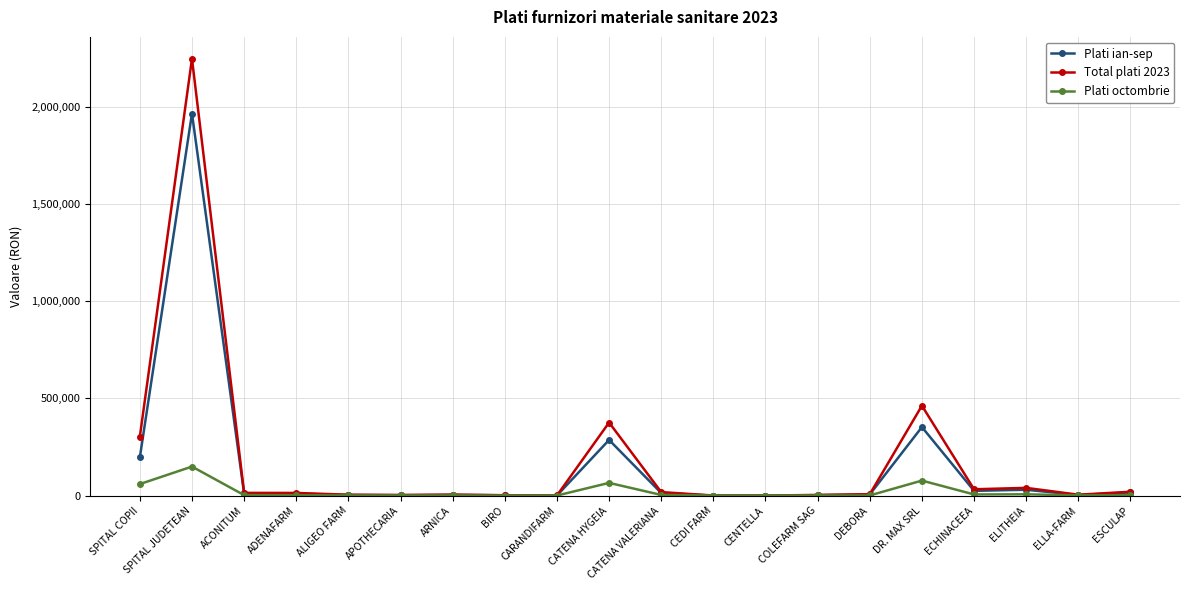

What is the label of the 15th point from the left?

DEBORA